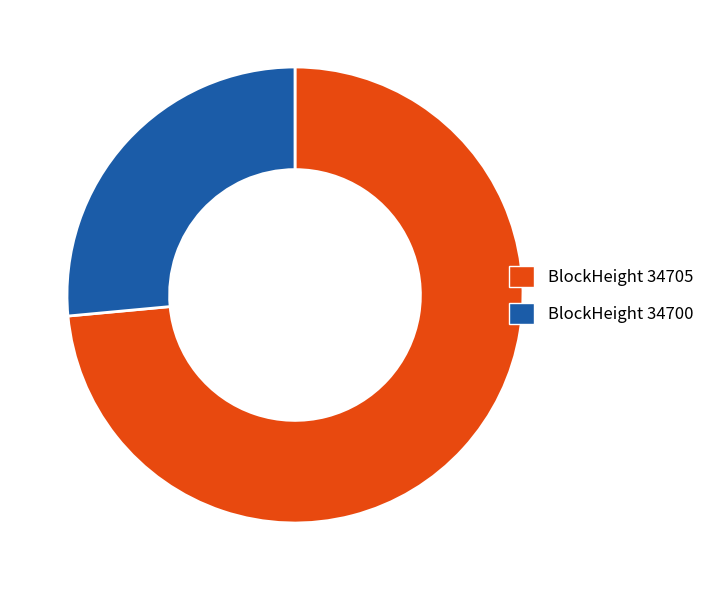

Does any single category account for the majority?

Yes